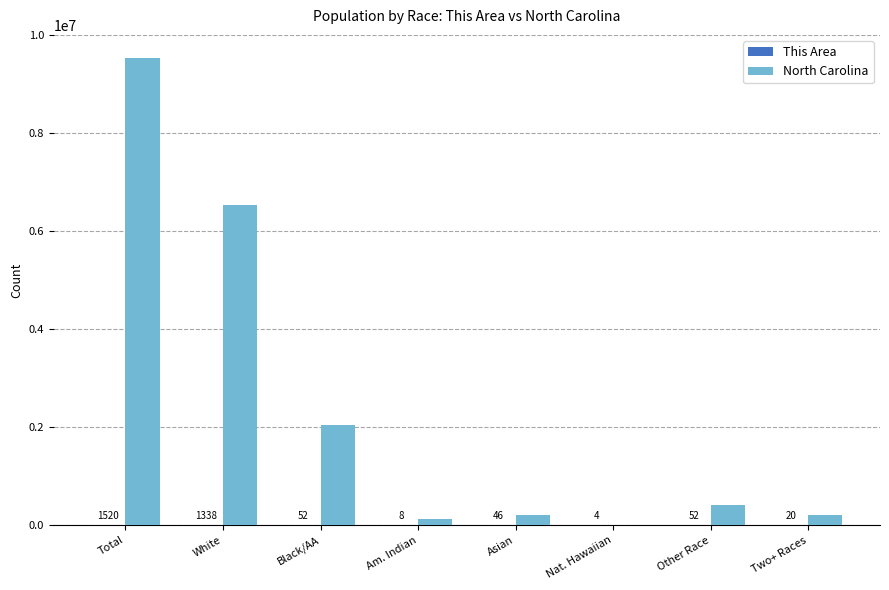

Between Total and Nat. Hawaiian, which series saw the biggest shift?

North Carolina